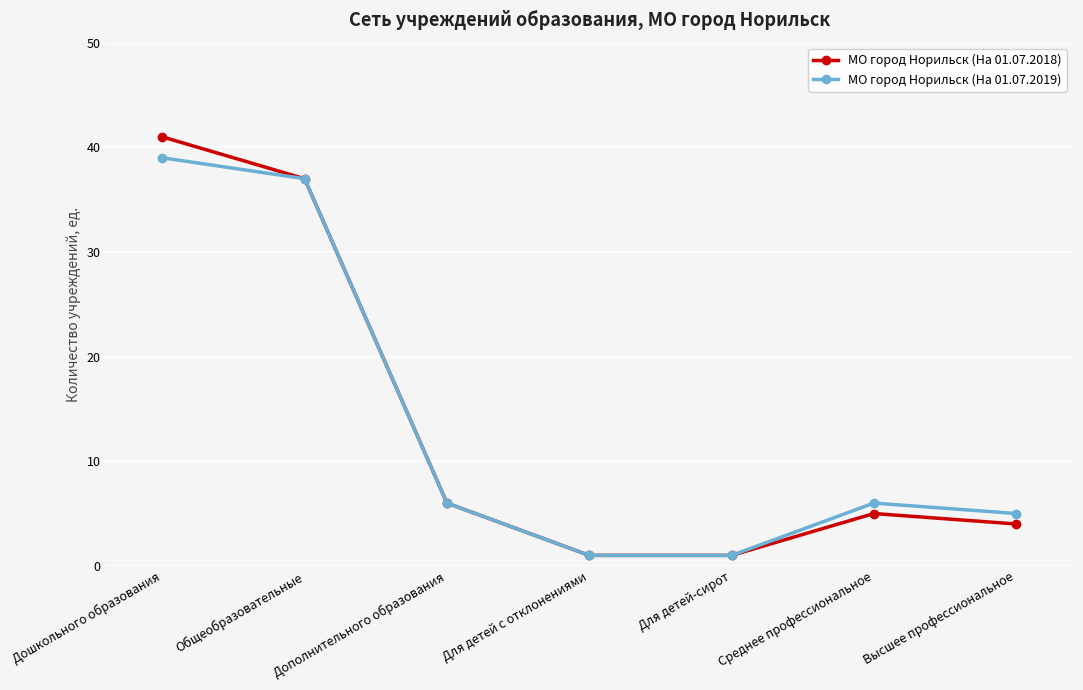

Is the value of МО город Норильск (На 01.07.2019) at Общеобразовательные greater than the value of МО город Норильск (На 01.07.2018) at Дошкольного образования?

No